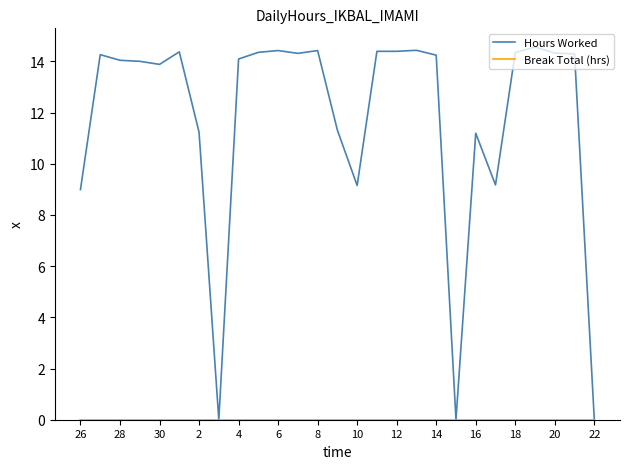

Which series has the largest total across all categories?

Hours Worked